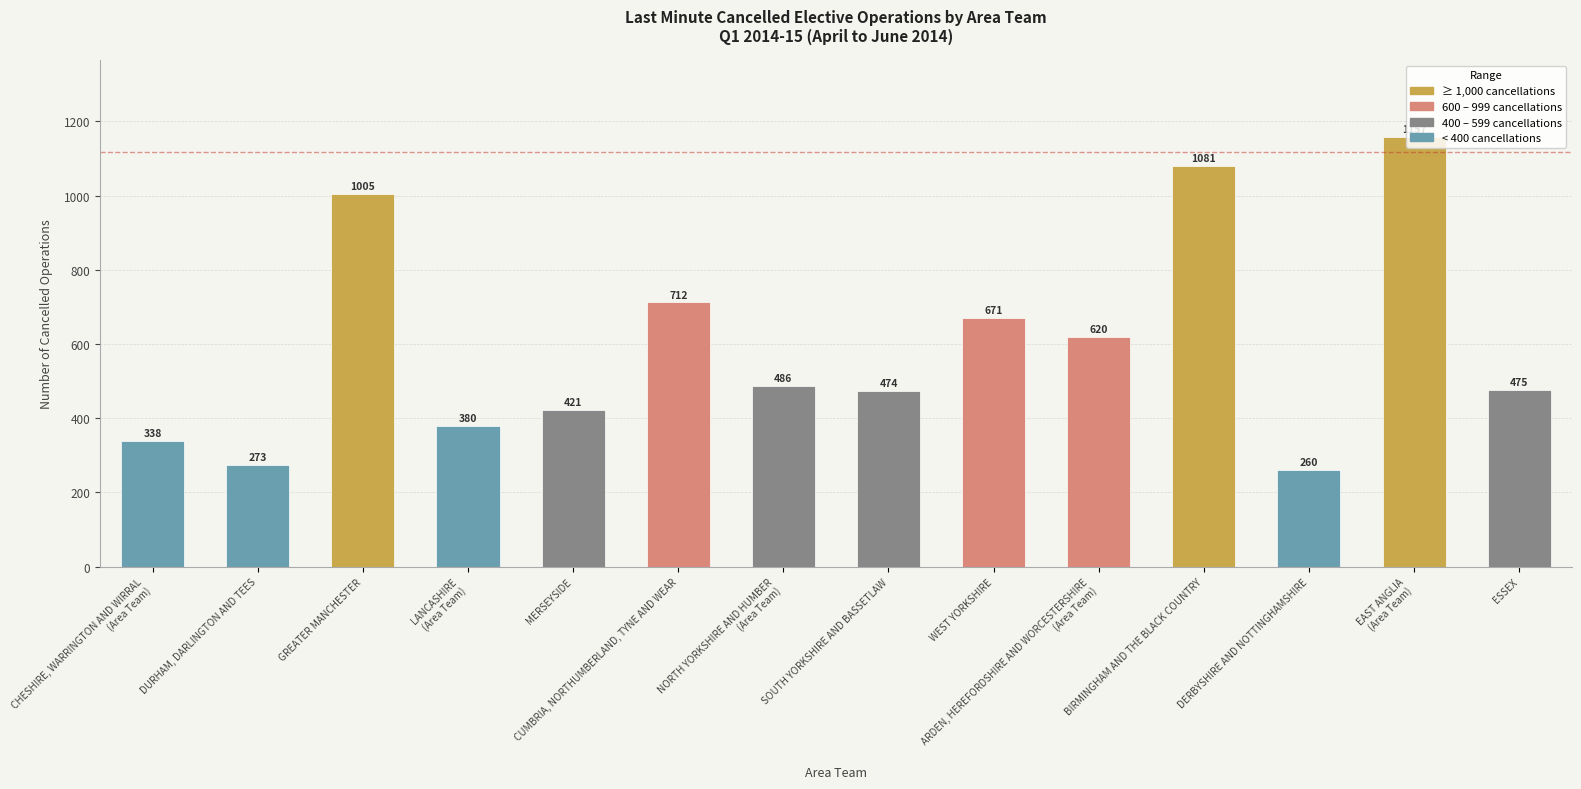

At which category does the chart reach its peak across all series?

EAST ANGLIA
(Area Team)